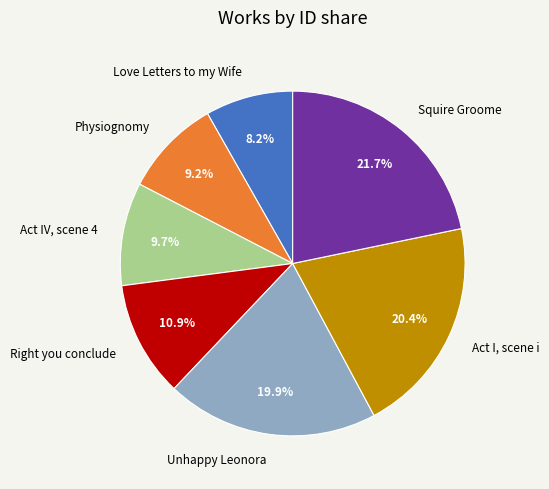

To the nearest percent, what portion does Physiognomy represent?

9%